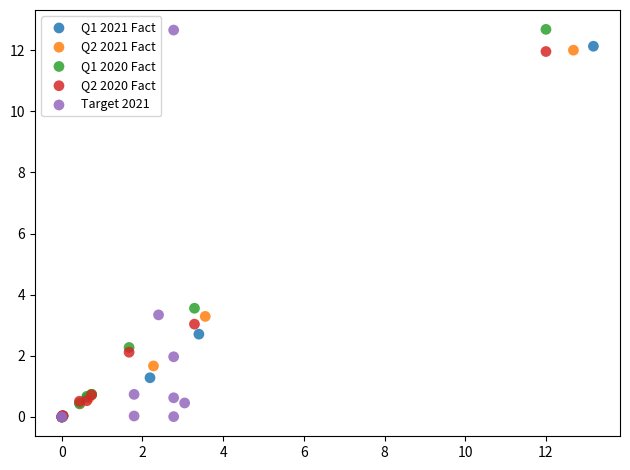

Which series has the largest Y range (max minus min)?

Q1 2020 Fact